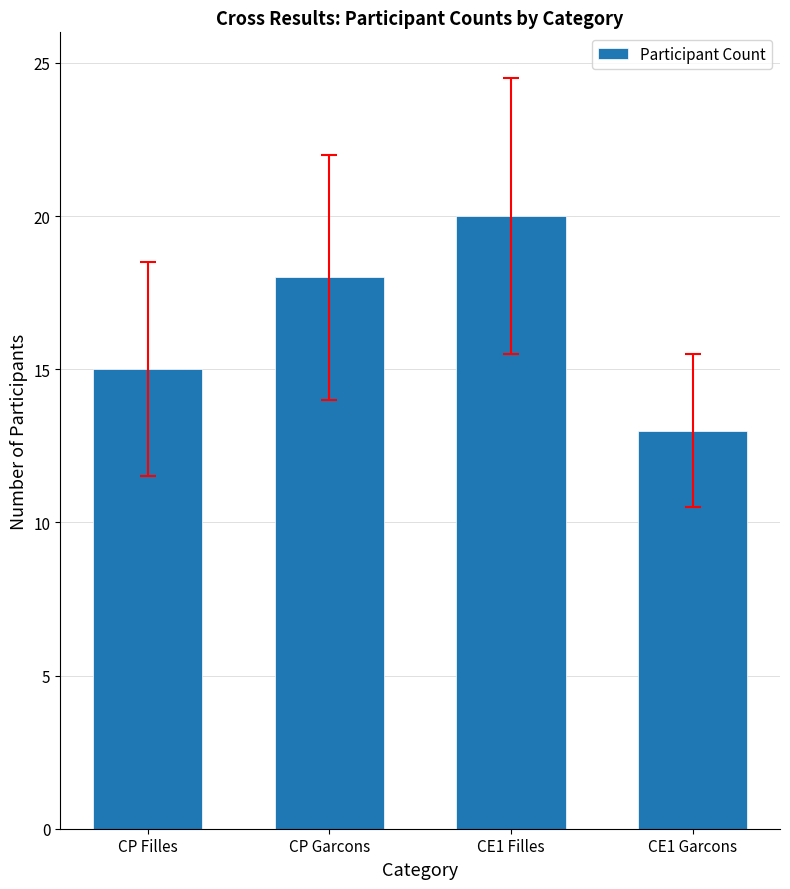

What is the sum of all values?

66